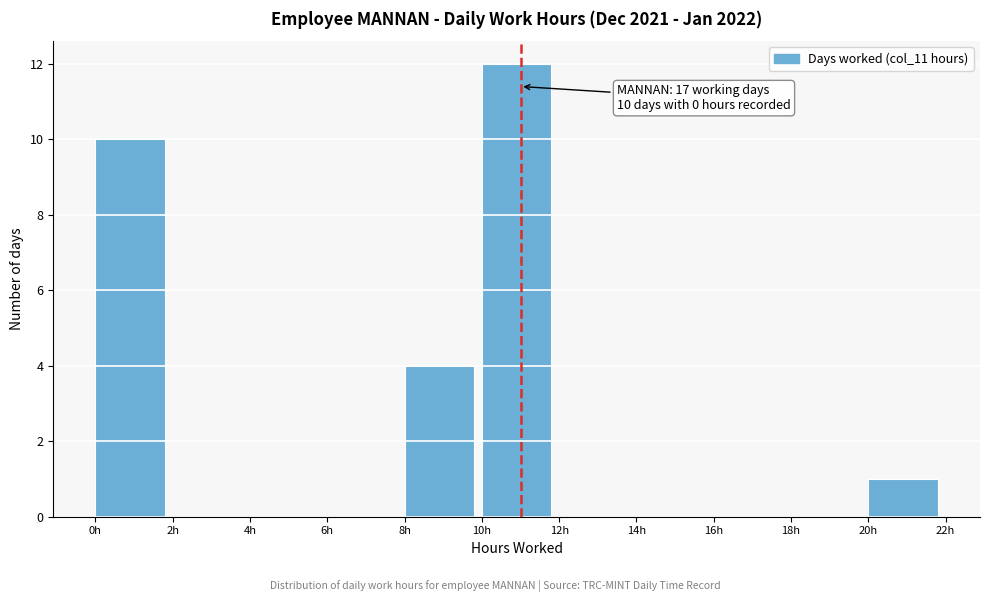

Over which range of the x-axis is the bar tallest?

10 to 12